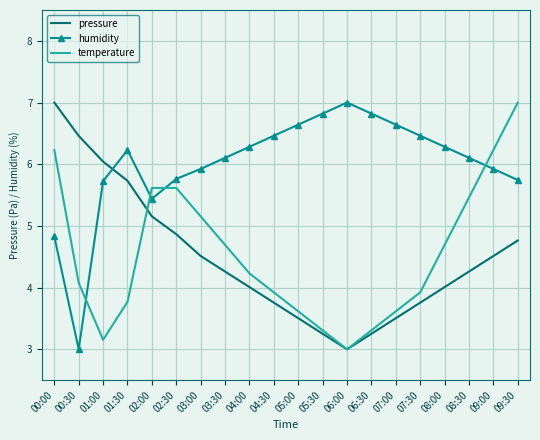

What is the difference between the highest and lowest values at 01:30?

2.5